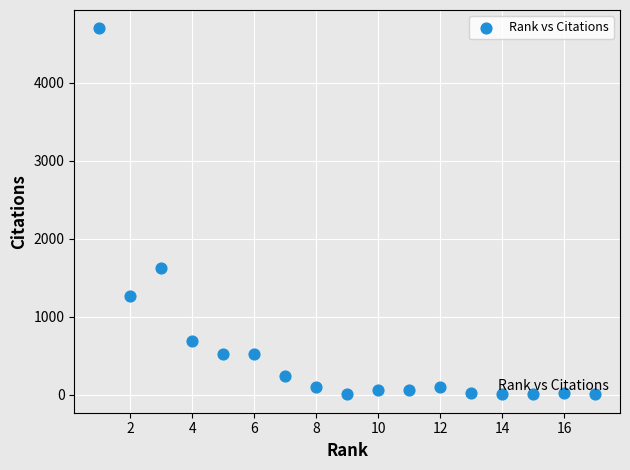

What is the range of Y values (max minus min)?

4693